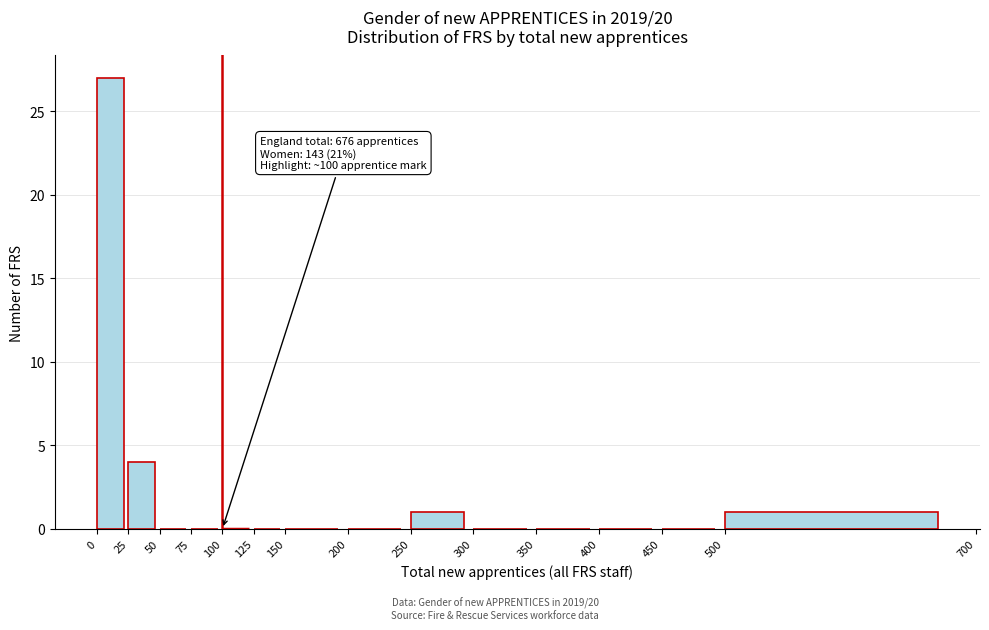

Which range on the x-axis has the tallest bar?

0 to 25